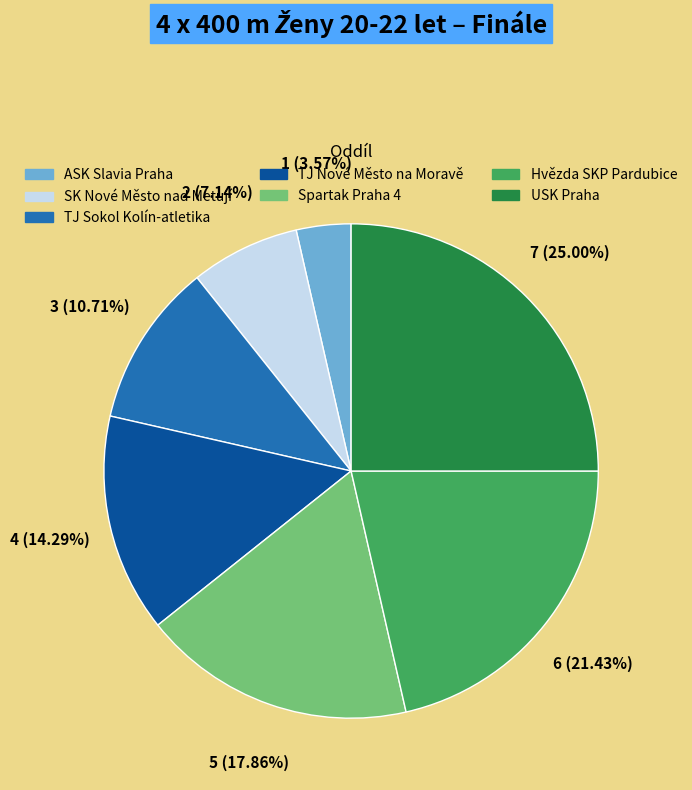

Rank the categories by value from lowest to highest.

ASK Slavia Praha, SK Nové Město nad Metují, TJ Sokol Kolín-atletika, TJ Nové Město na Moravě, Spartak Praha 4, Hvězda SKP Pardubice, USK Praha